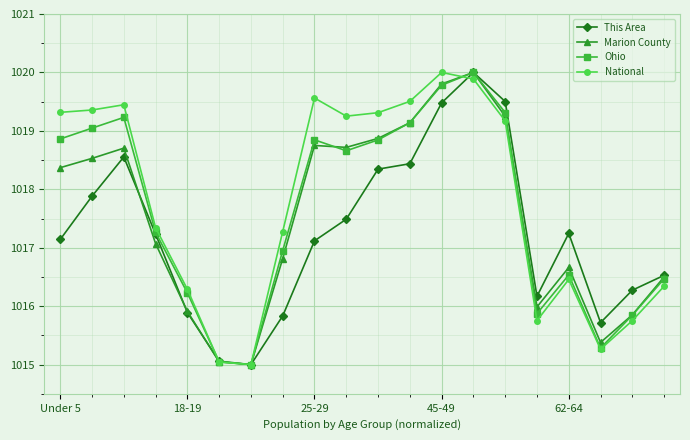

How many values in the This Area series exceed 1017?

12